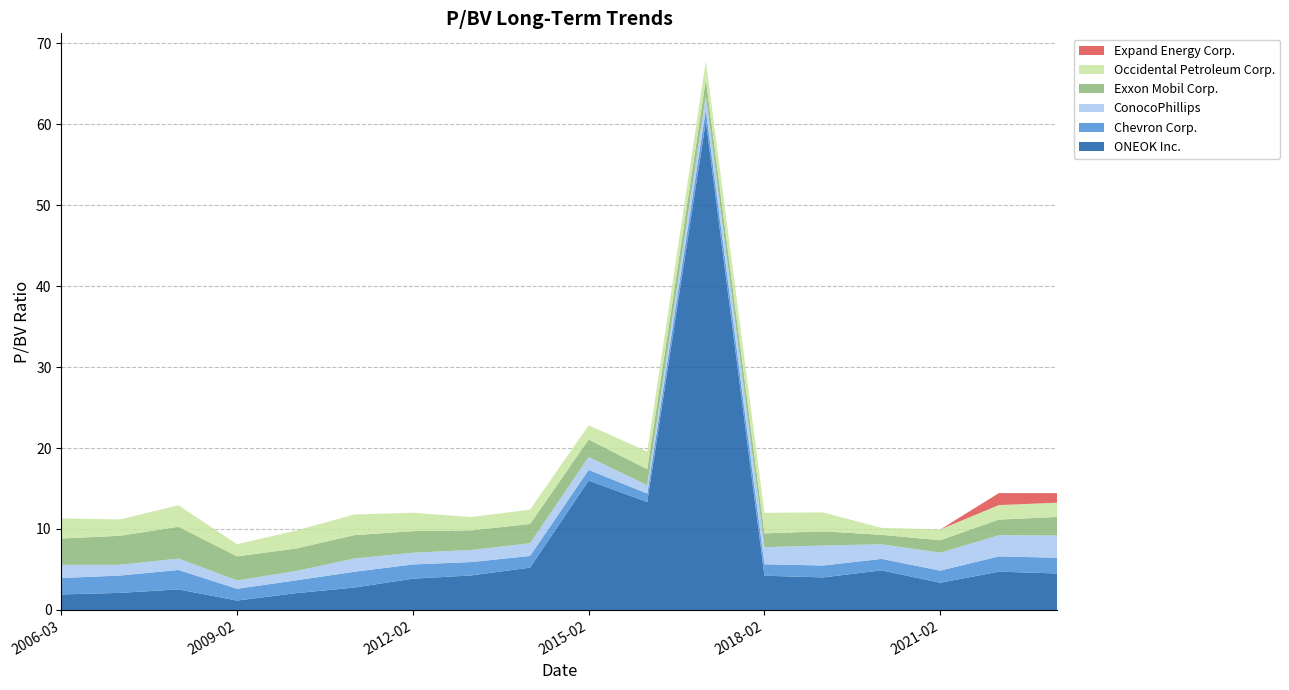

Rank the series by their maximum value, from lowest to highest.

Expand Energy Corp., Chevron Corp., Occidental Petroleum Corp., ConocoPhillips, Exxon Mobil Corp., ONEOK Inc.